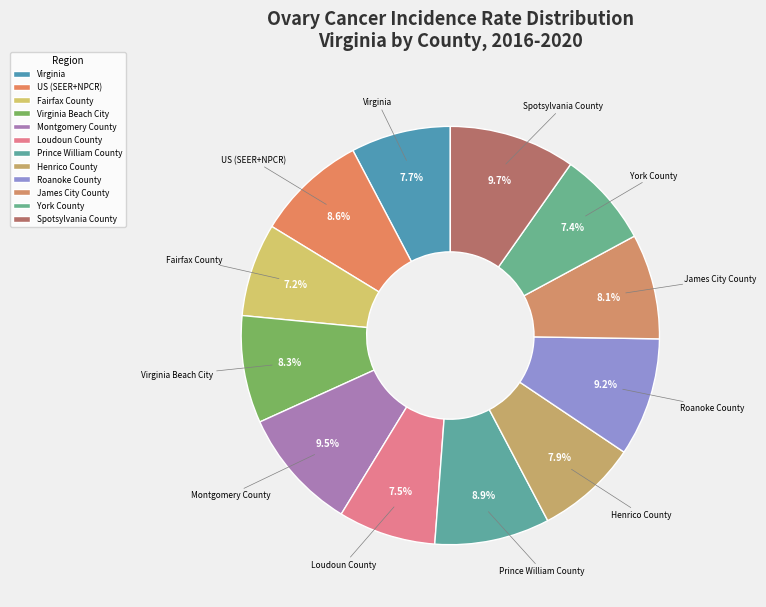

To the nearest percent, what is the difference between the largest and smallest slice percentages?

3%